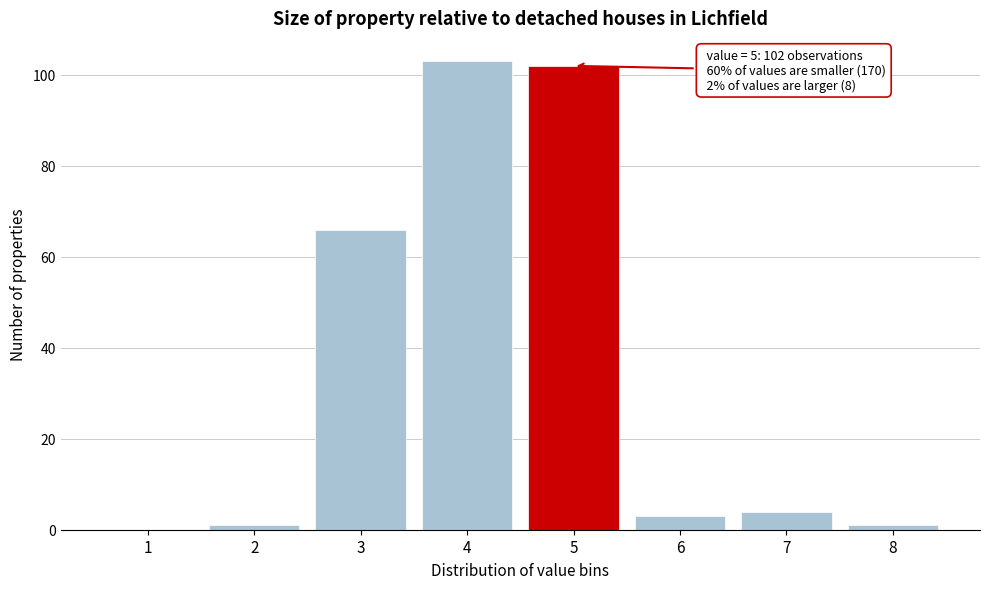

Reading left to right, list all the values displayed in this chart.

1=0	2=1	3=66	4=103	5=102	6=3	7=4	8=1